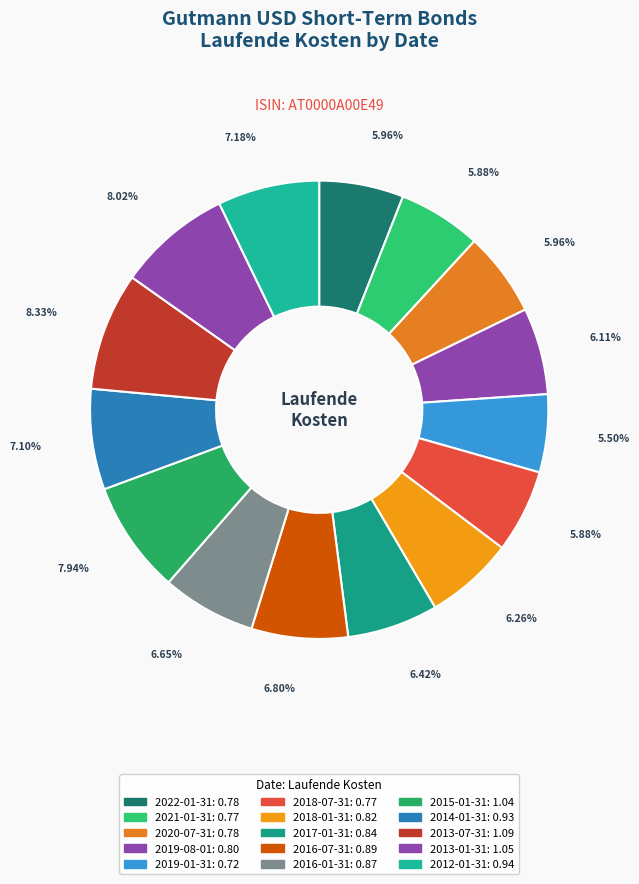

How many slices are in this pie chart?

15